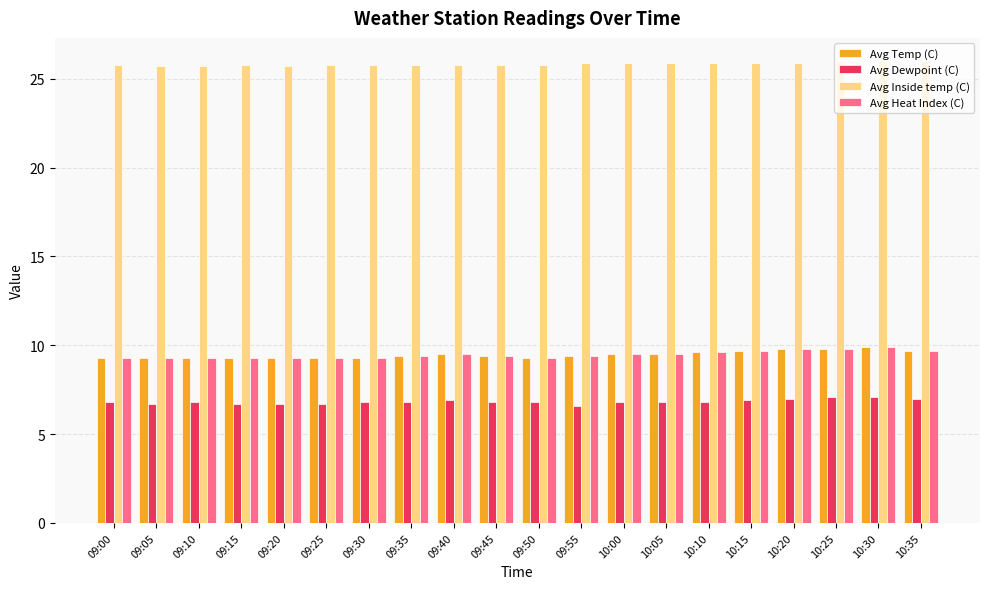

Which series has the largest total across all categories?

Avg Inside temp (C)